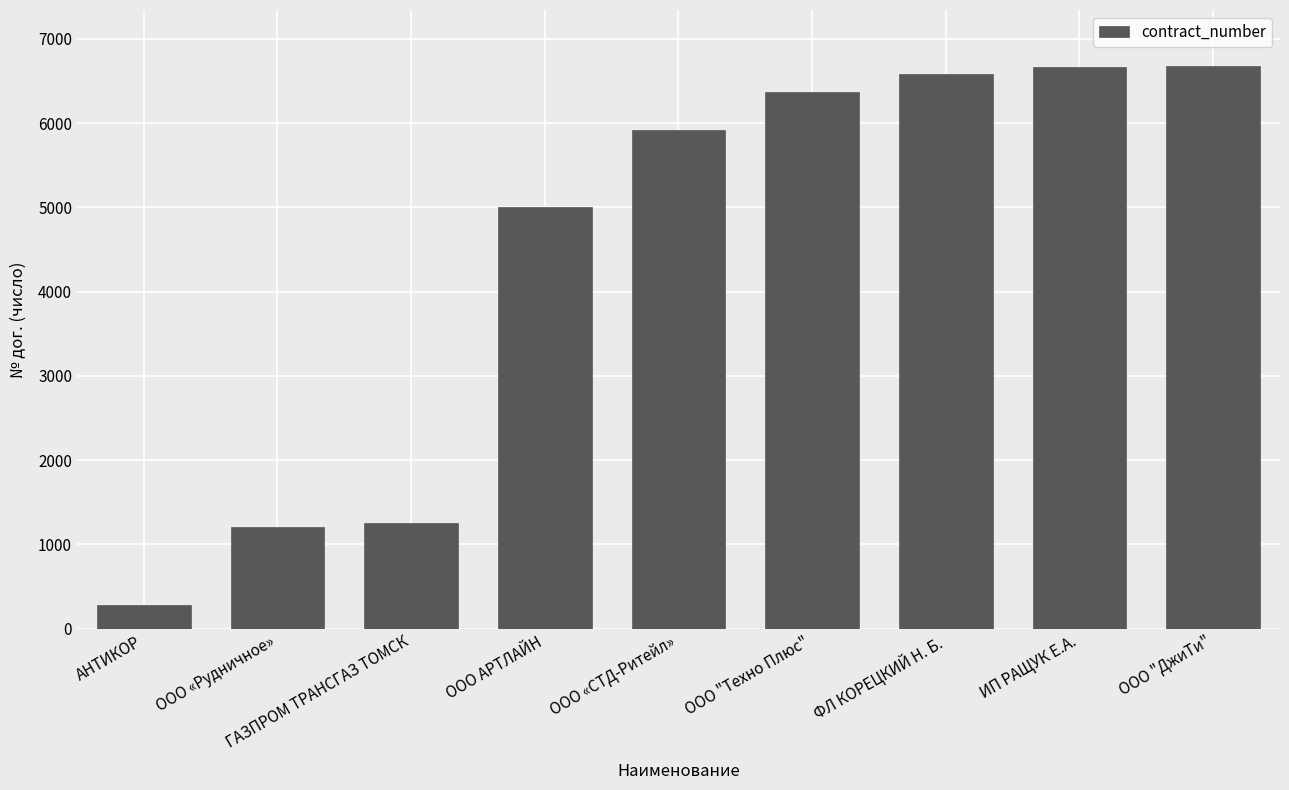

What is the smallest value displayed?

286